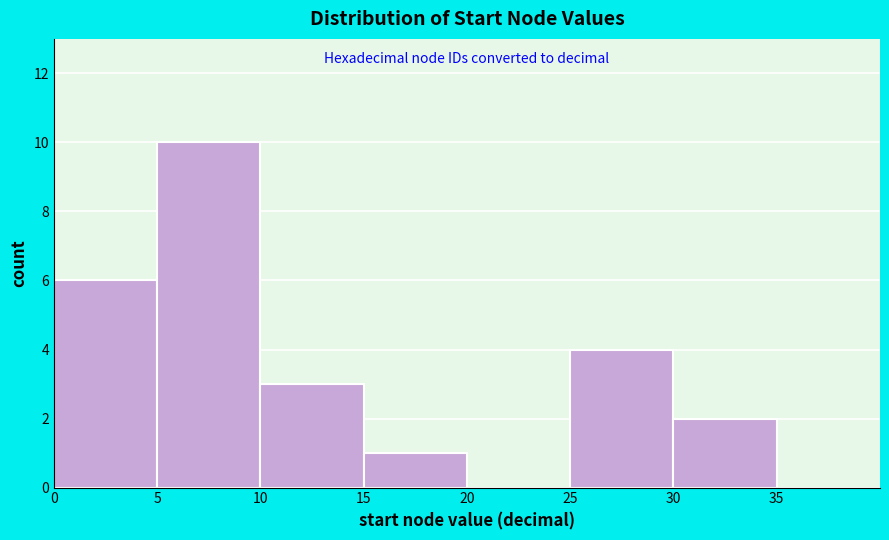

Reading left to right, transcribe this chart: for each bar, give the range it covers on the x-axis and its height. The values are not printed on the chart, so give them approximately, as read against the axis.

0 to 5: 6
5 to 10: 10
10 to 15: 3
15 to 20: 1
20 to 25: 0
25 to 30: 4
30 to 35: 2
35 to 40: 0